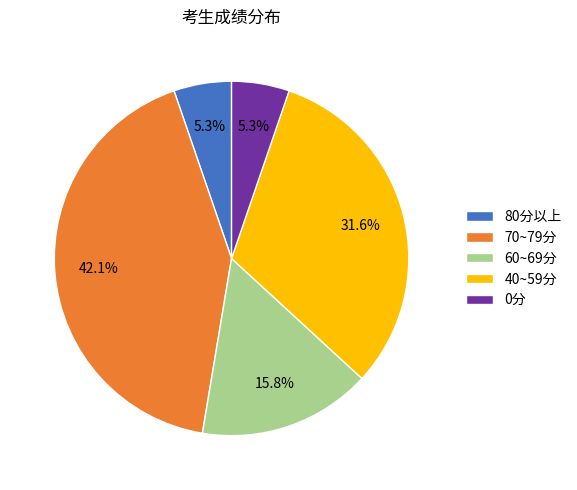

Count the number of slices in the pie.

5